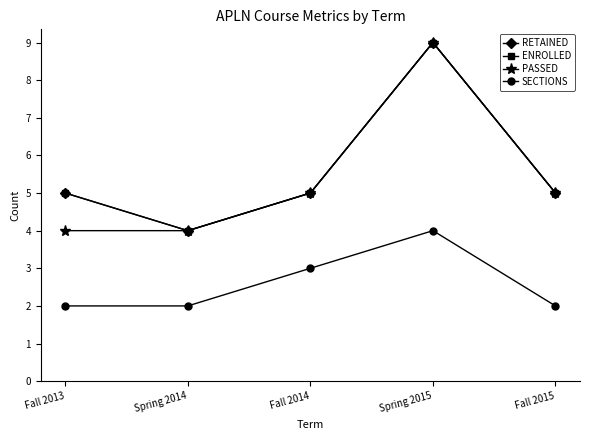

How many interior local peaks does the RETAINED series have?

1